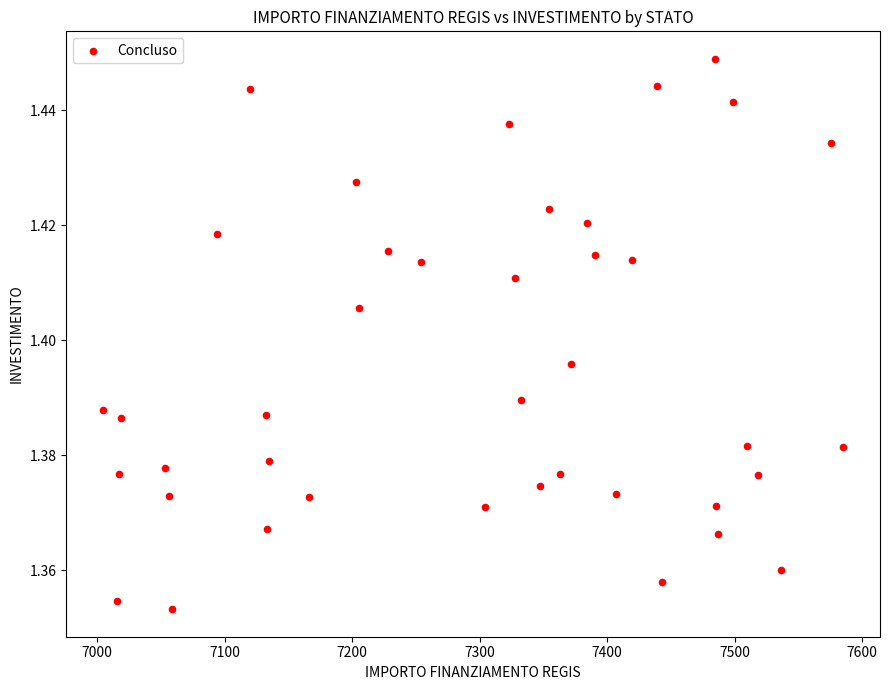

What is the range of X values (max minus min)?

580.0